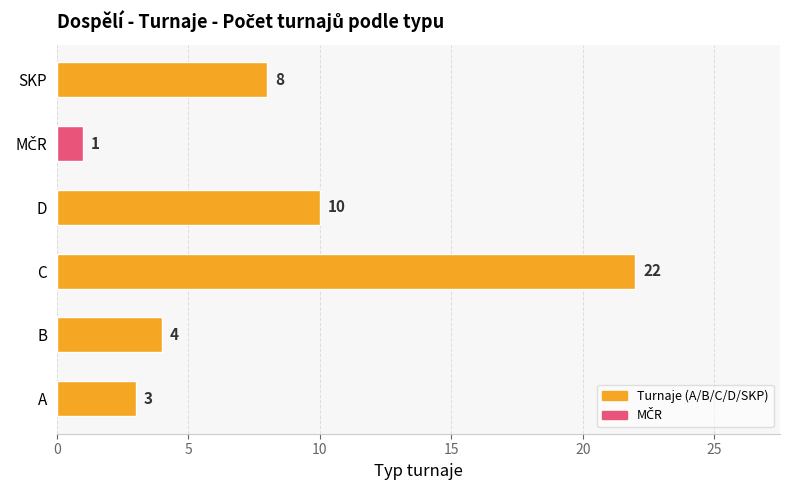

Which category has the highest value across all series?

C